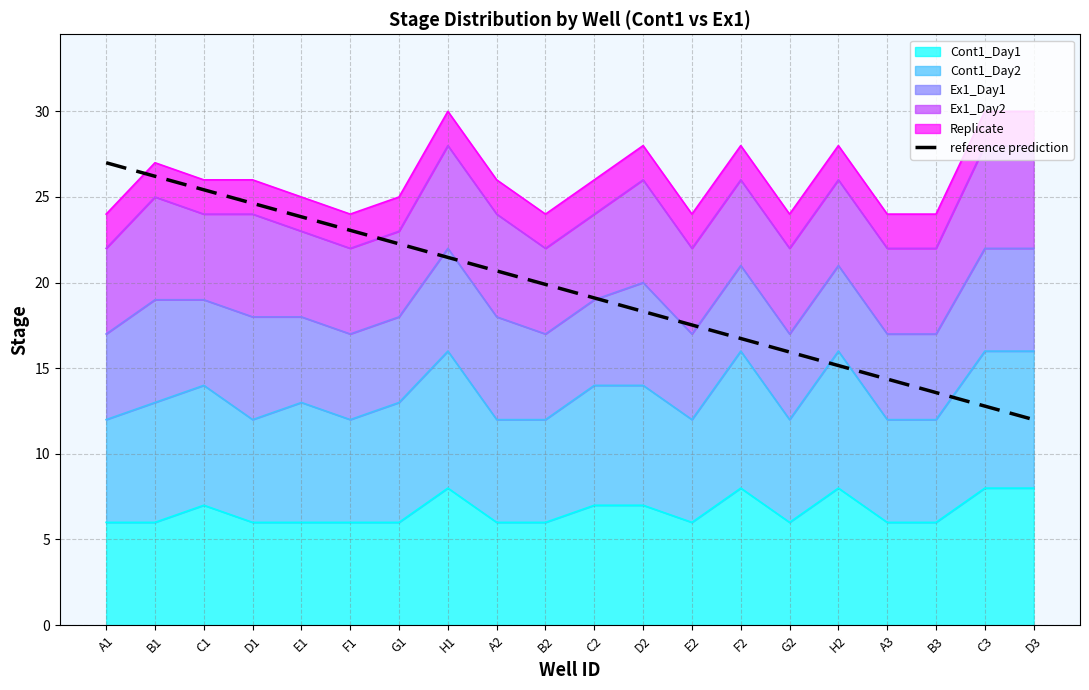

Does the chart display data point markers on the line(s)?

No